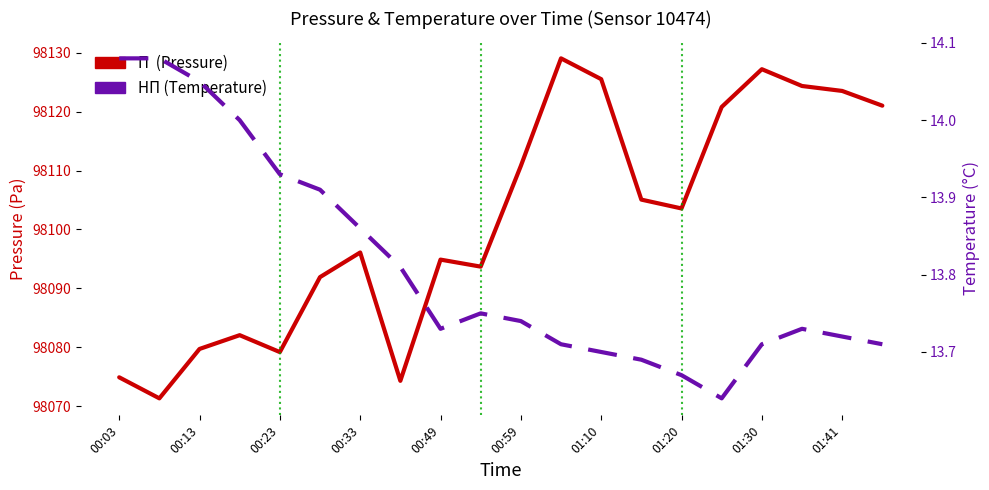

What is the value of the Temperature (НП) point at the 1st from the left?

14.1